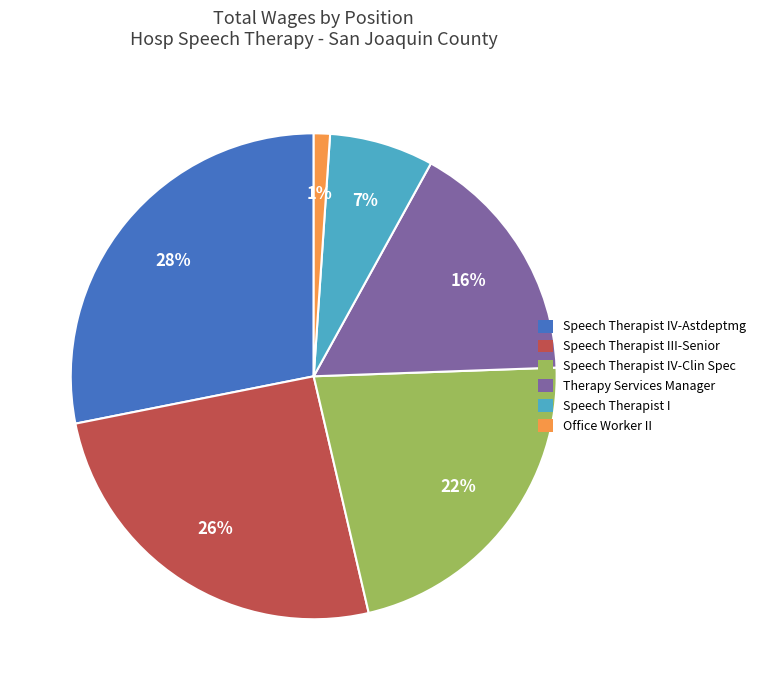

True or false: Speech Therapist III-Senior accounts for 34% of the total.

False